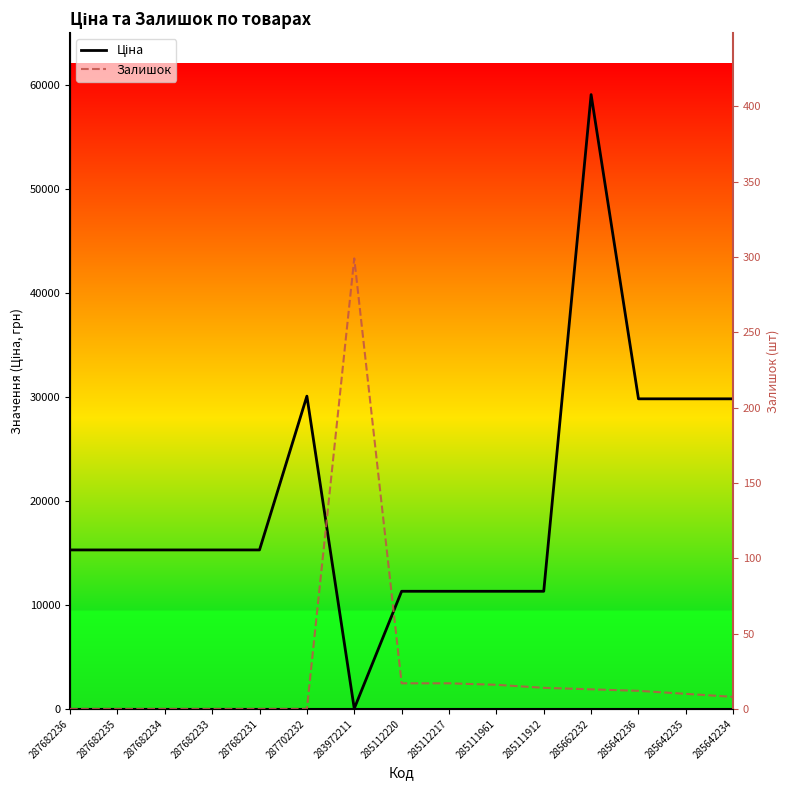

Rank the series at 287682234 from lowest to highest value.

Залишок, Ціна